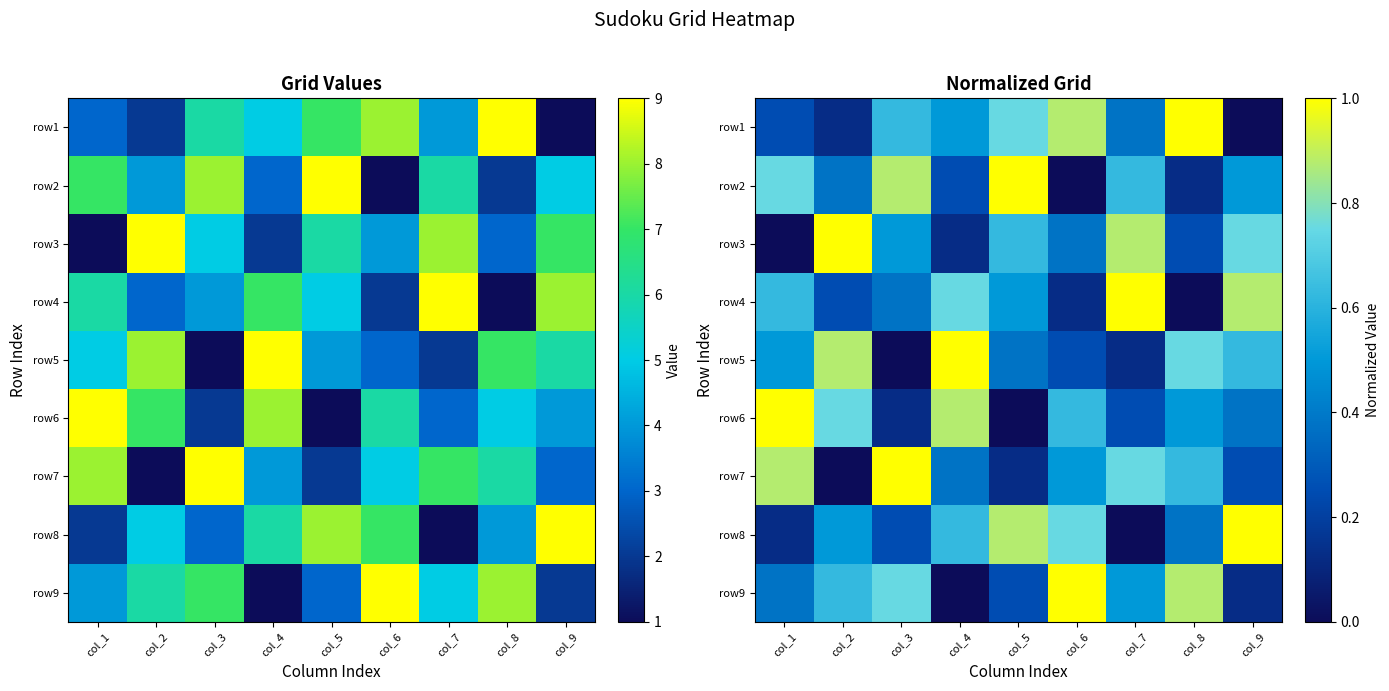

Which has a higher value, col_4 or col_2?

col_4